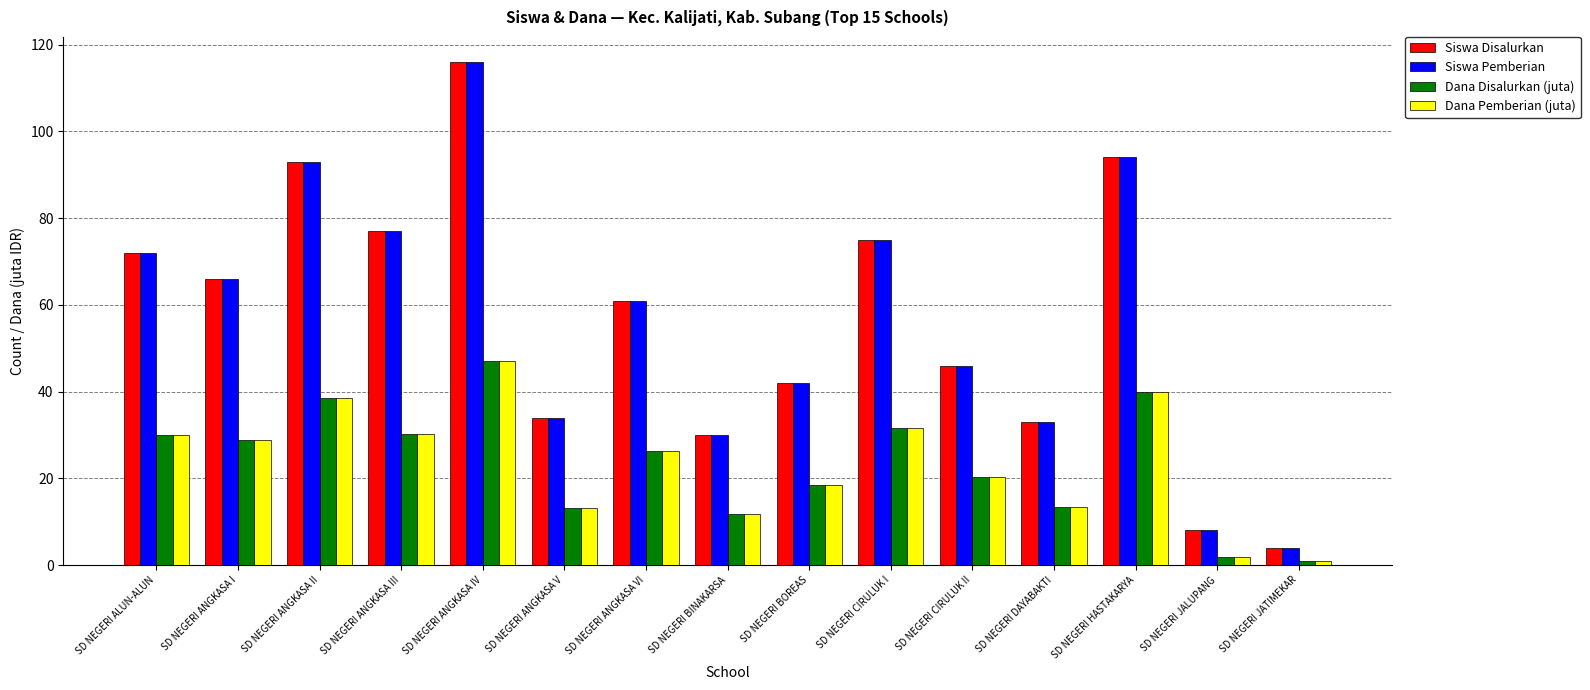

Where does the Dana Pemberian (juta) series first go above 26?

SD NEGERI ALUN-ALUN